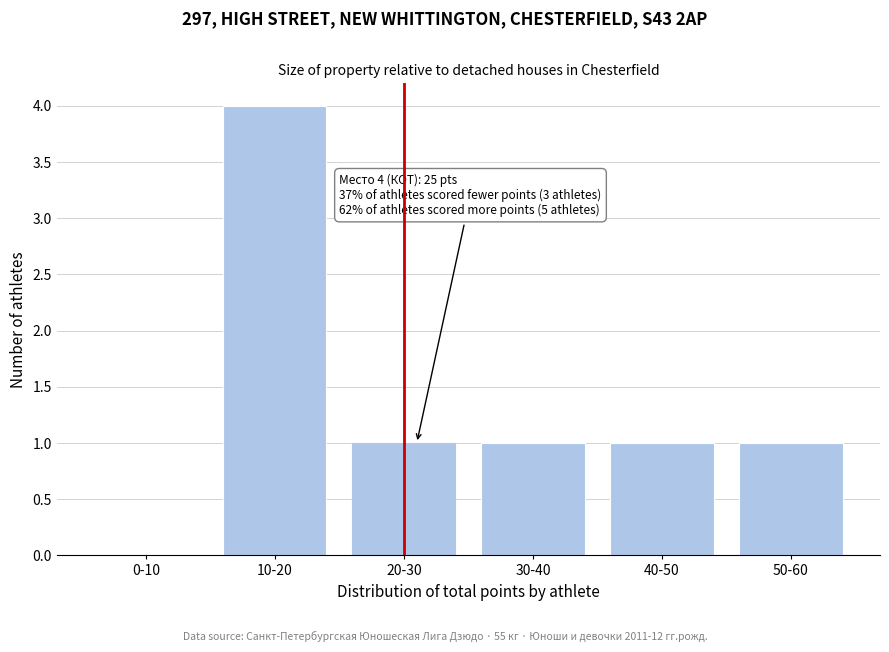

Reading left to right, what are all the values shown in this chart?

0-10=0	10-20=4	20-30=1	30-40=1	40-50=1	50-60=1